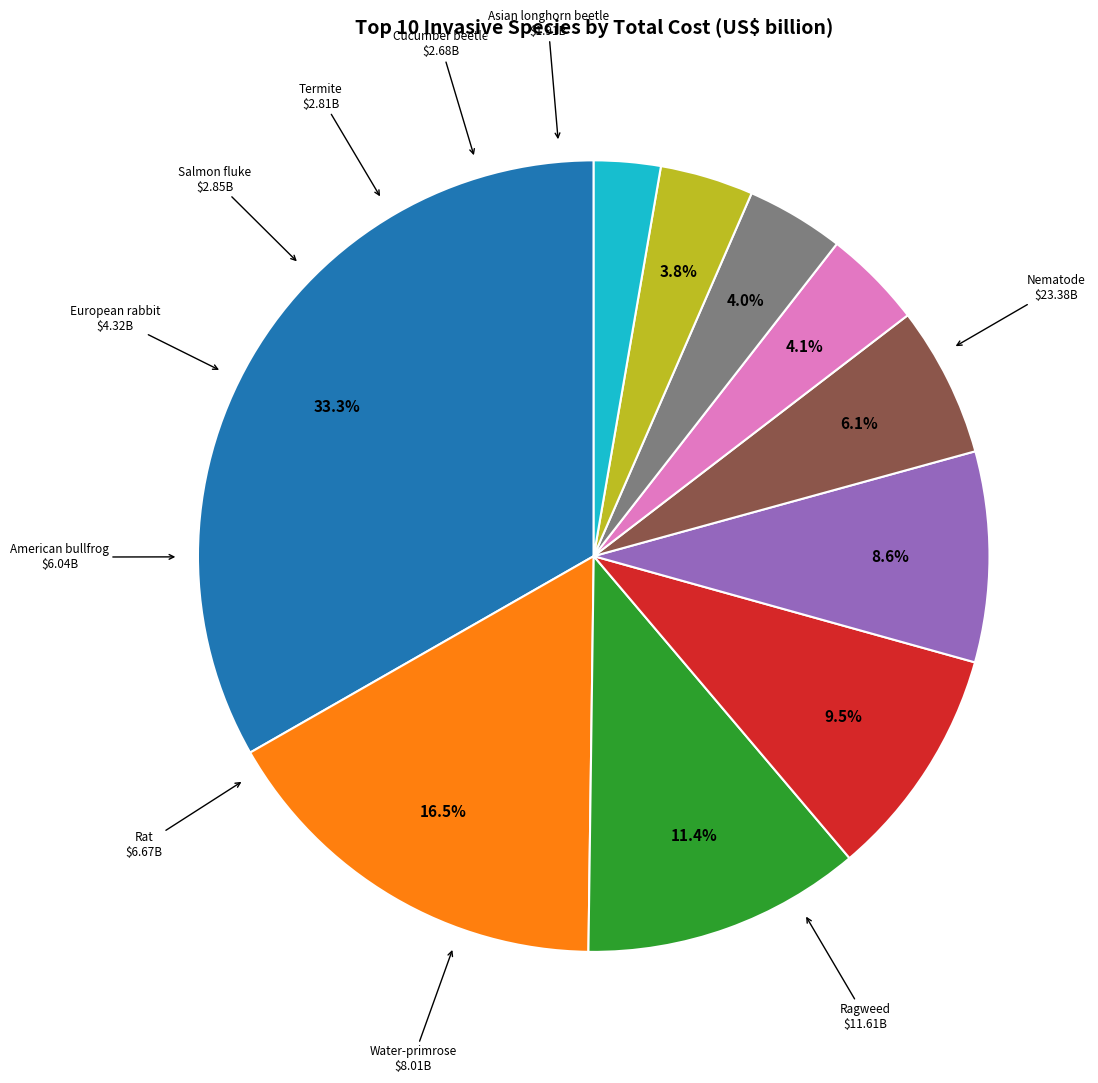

Is there any slice that represents more than half of the pie?

No